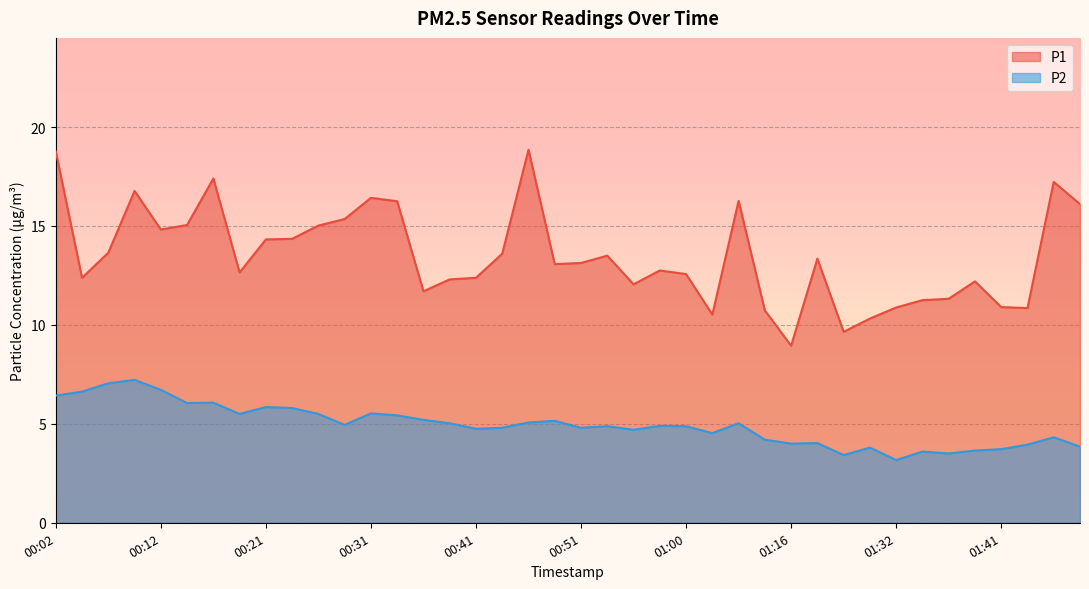

Which category has the highest value across all series?

00:46